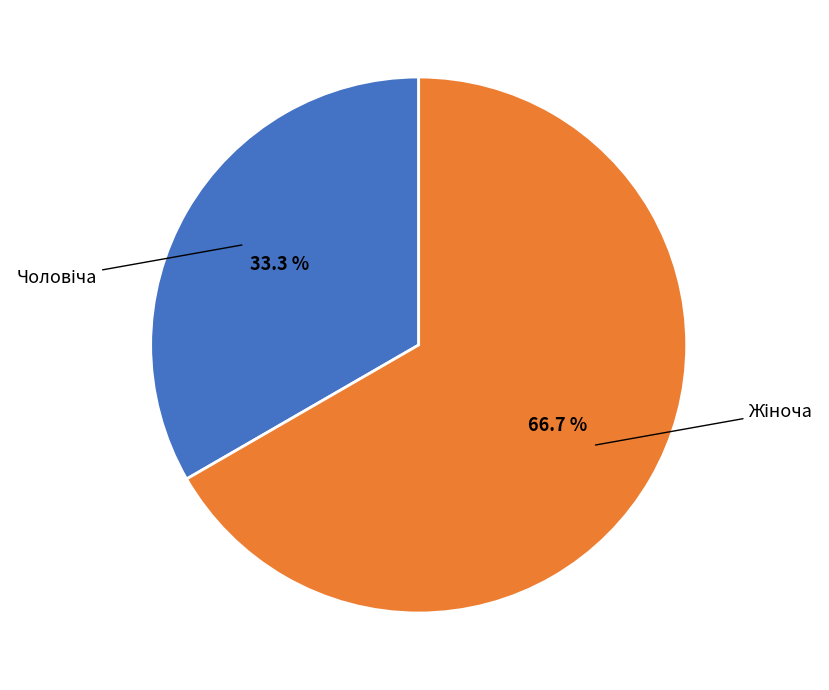

Does any single category account for the majority?

Yes